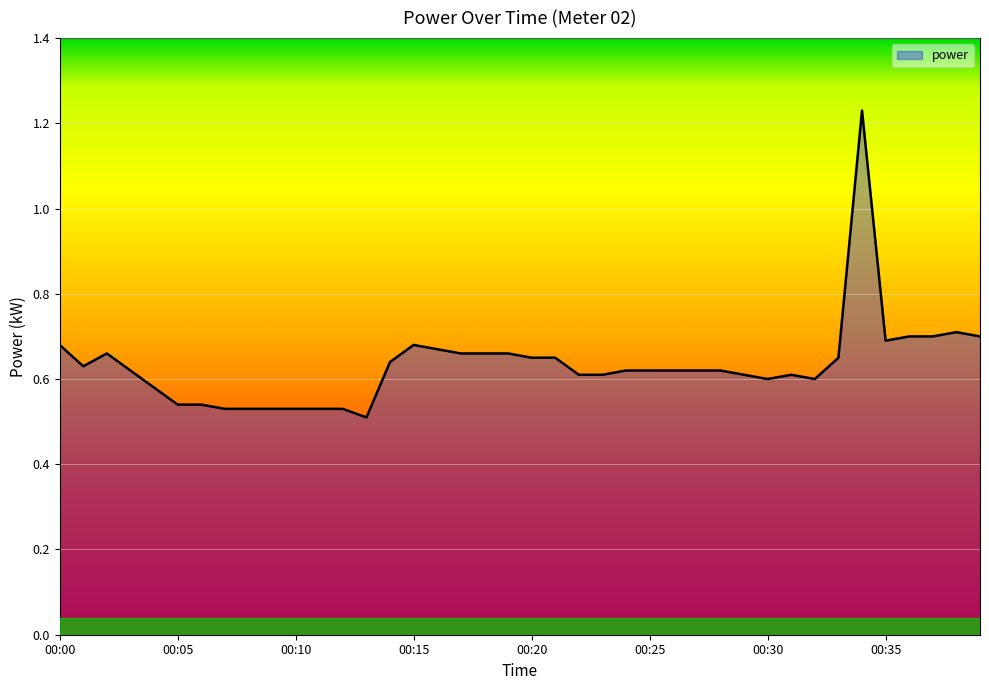

Which category has the lowest value across all series?

00:13